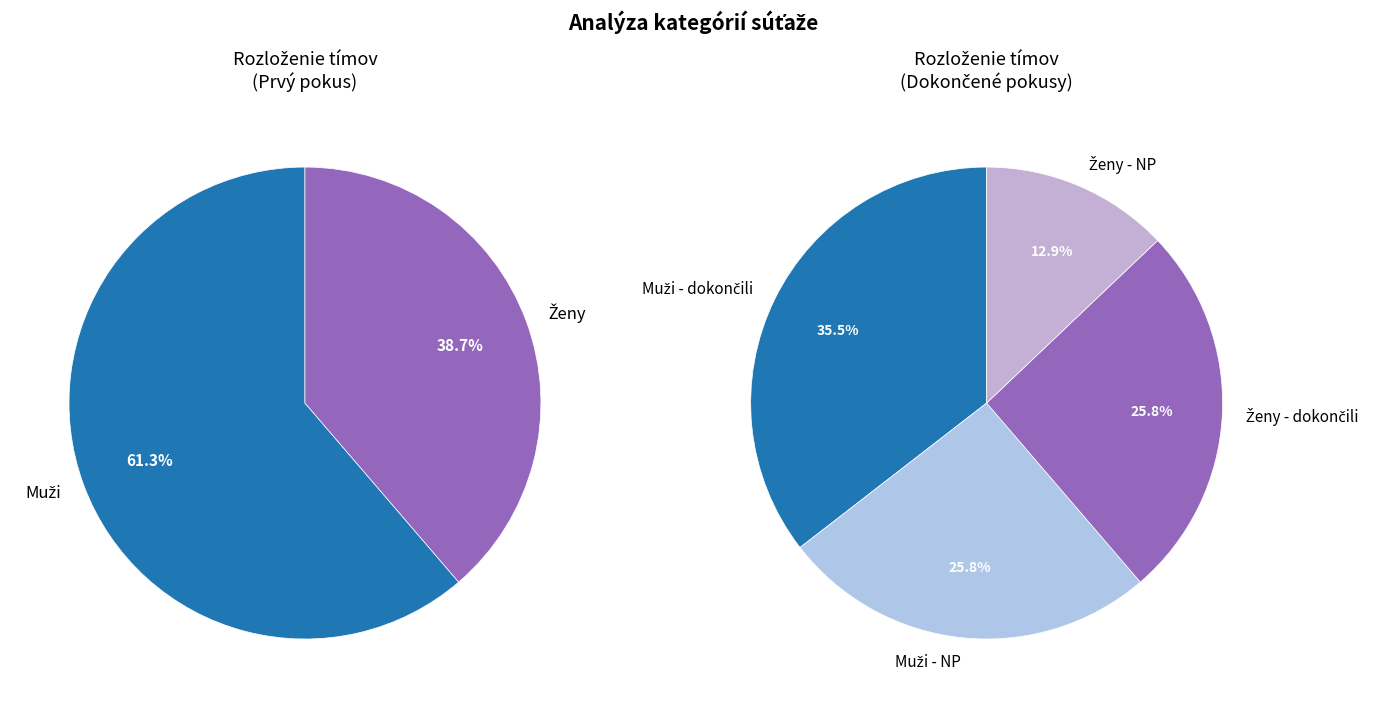

What percentage is the Ženy slice, to the nearest percent?

39%